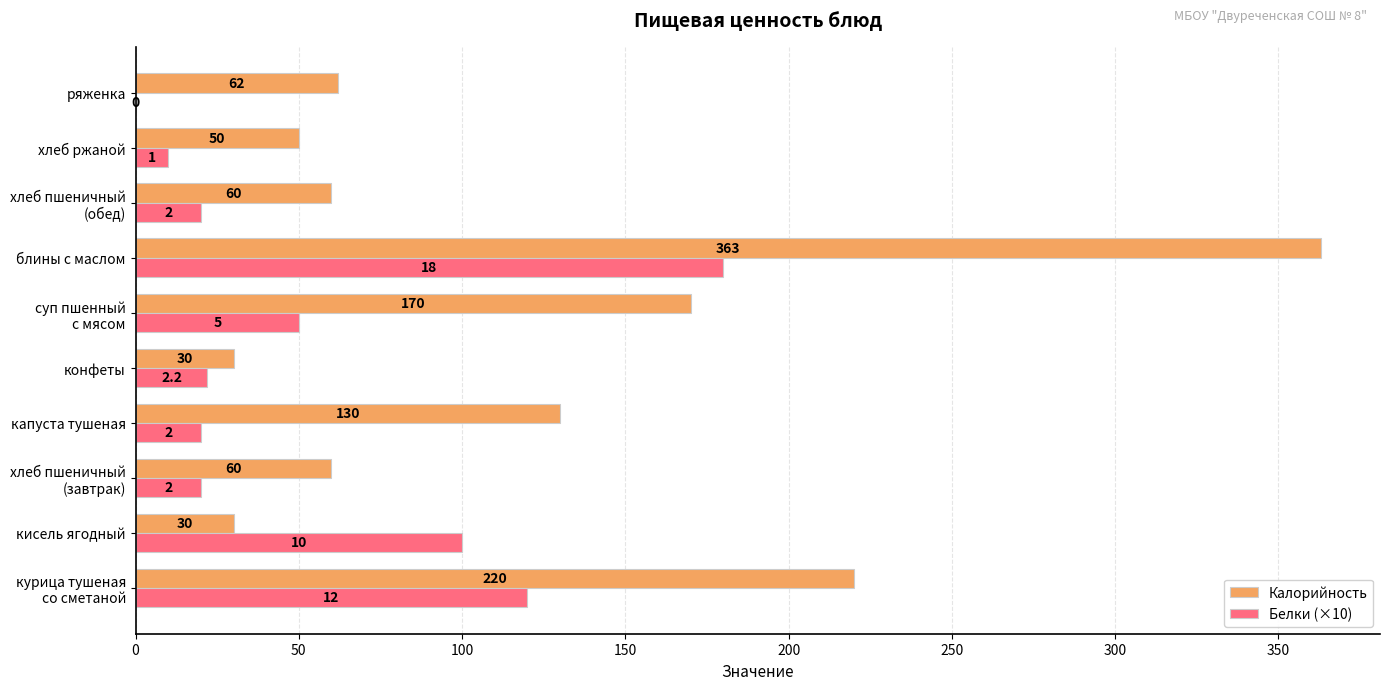

Which series has the largest total across all categories?

Калорийность